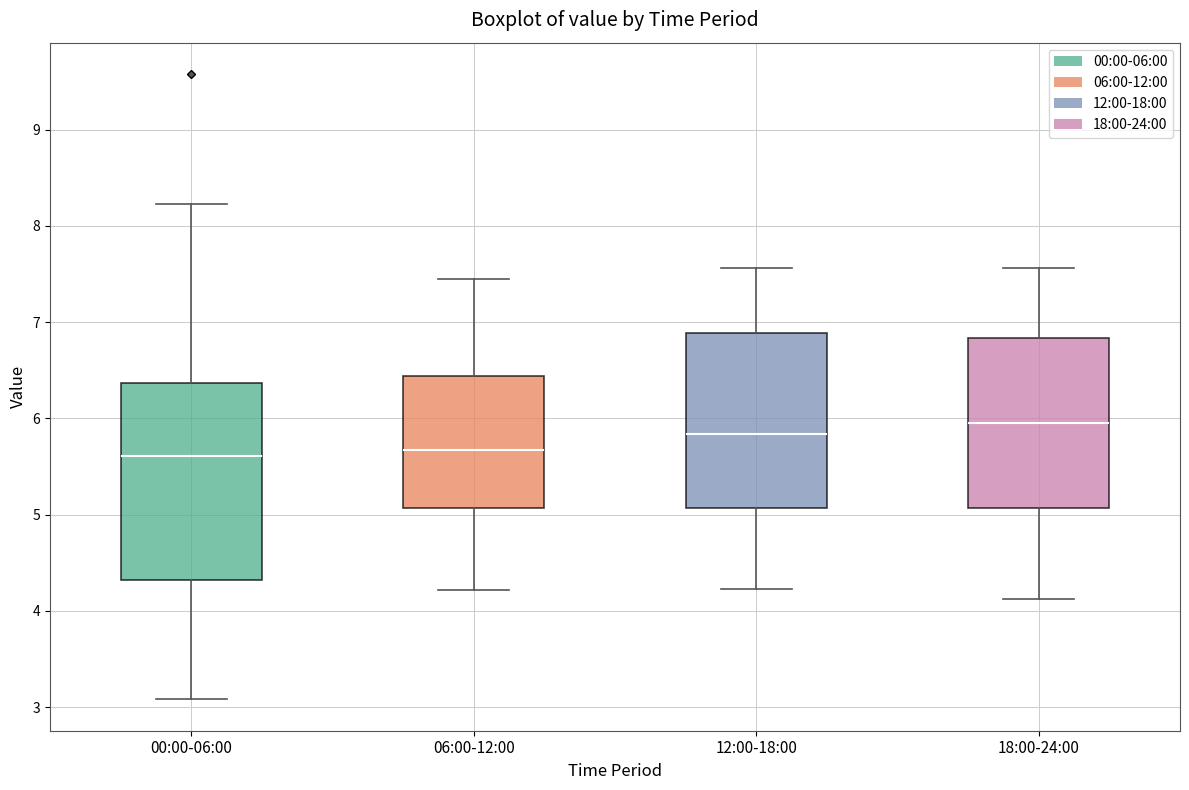

Reading left to right, transcribe this box plot: for each box, give where its median line is, the range the box spans, and where its two whiskers end, as read against the y-axis. The values are not printed on the chart, so give them approximately, as read against the axis.

00:00-06:00: median 5.6, box 4.3 to 6.4, whiskers 3.1 to 8.2
06:00-12:00: median 5.7, box 5.1 to 6.4, whiskers 4.2 to 7.5
12:00-18:00: median 5.8, box 5.1 to 6.9, whiskers 4.2 to 7.6
18:00-24:00: median 6.0, box 5.1 to 6.8, whiskers 4.1 to 7.6